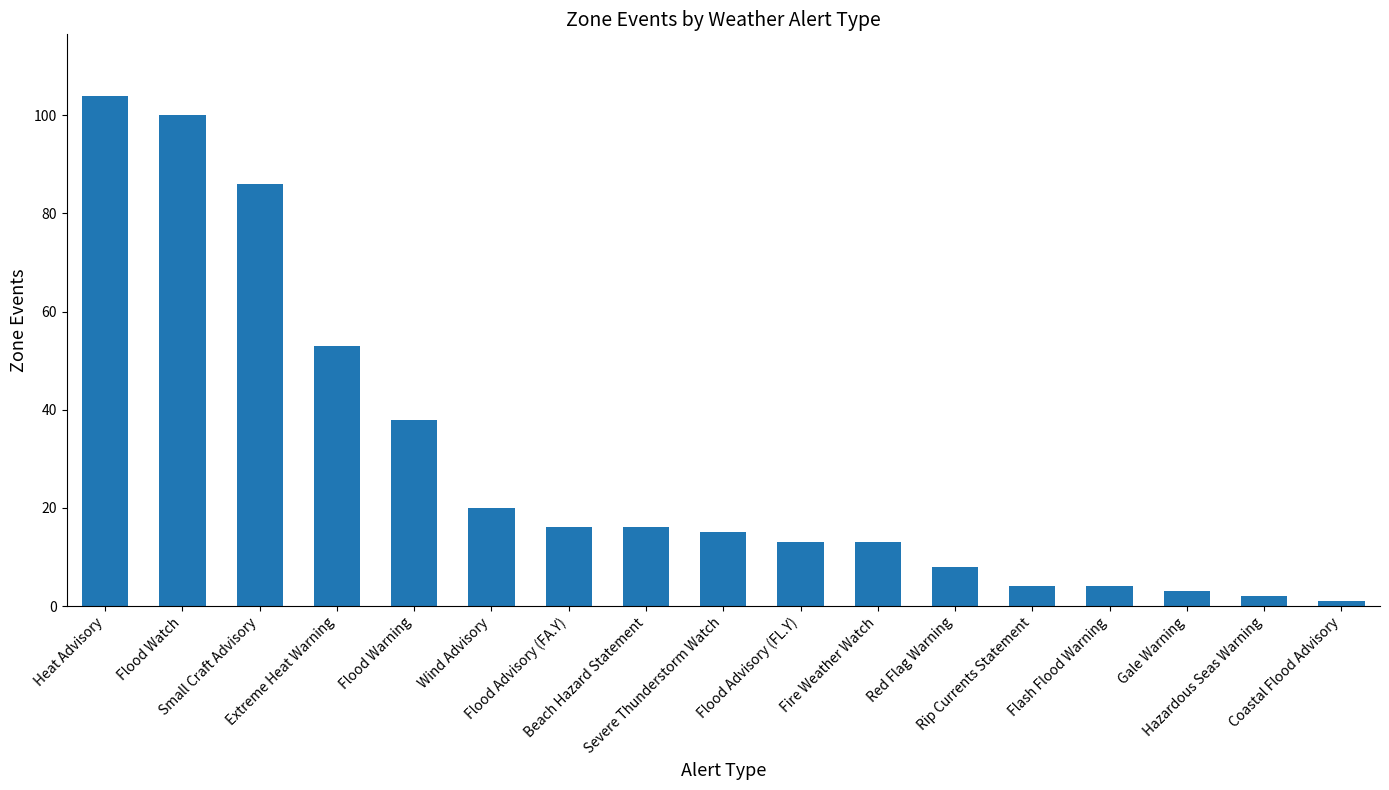

What is the label of the 7th bar from the right?

Fire Weather Watch